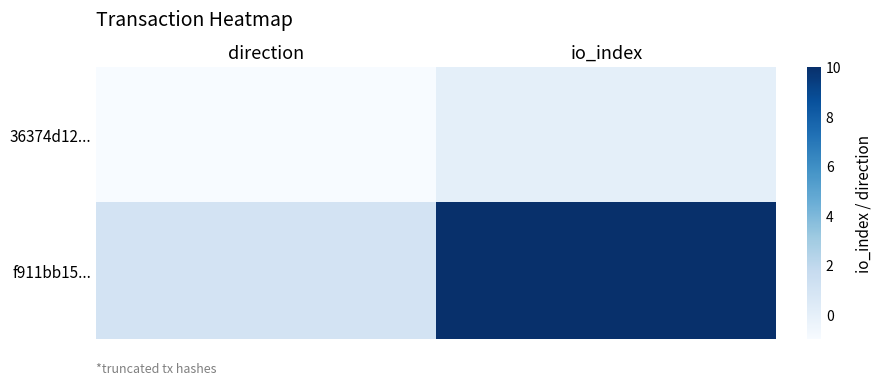

Reading left to right, list all the values displayed in this chart.

36374d12...: direction=-1	io_index=0
f911bb15...: direction=1	io_index=10